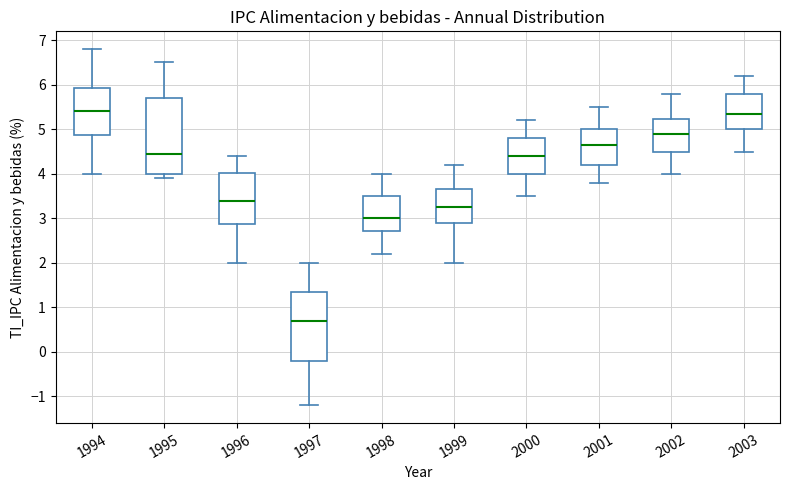

Reading left to right, transcribe this box plot: for each box, give where its median line is, the range the box spans, and where its two whiskers end, as read against the y-axis. The values are not printed on the chart, so give them approximately, as read against the axis.

1994: median 5.4, box 4.9 to 5.9, whiskers 4.0 to 6.8
1995: median 4.5, box 4.0 to 5.7, whiskers 3.9 to 6.5
1996: median 3.4, box 2.9 to 4.0, whiskers 2.0 to 4.4
1997: median 0.7, box -0.2 to 1.4, whiskers -1.2 to 2.0
1998: median 3.0, box 2.7 to 3.5, whiskers 2.2 to 4.0
1999: median 3.3, box 2.9 to 3.7, whiskers 2.0 to 4.2
2000: median 4.4, box 4.0 to 4.8, whiskers 3.5 to 5.2
2001: median 4.7, box 4.2 to 5.0, whiskers 3.8 to 5.5
2002: median 4.9, box 4.5 to 5.2, whiskers 4.0 to 5.8
2003: median 5.4, box 5.0 to 5.8, whiskers 4.5 to 6.2